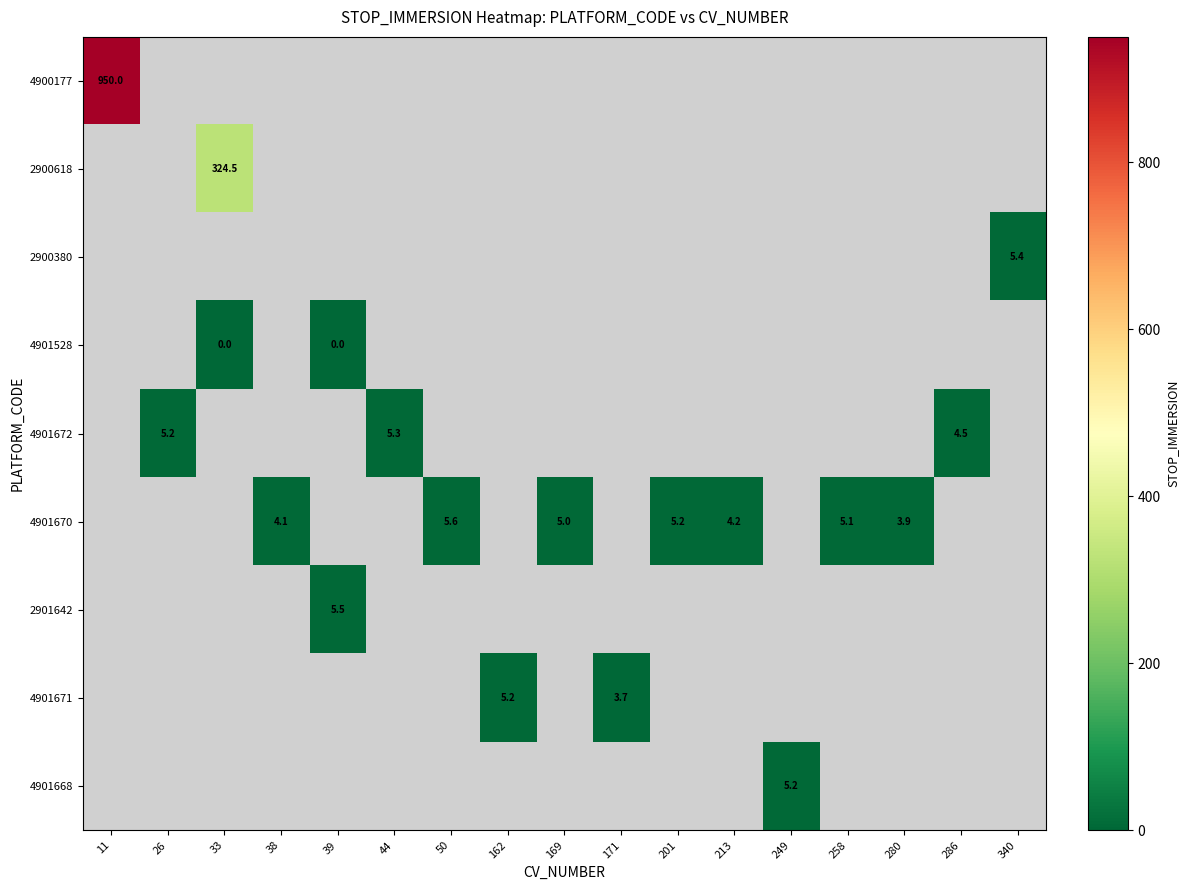

Between 249 and 201, which is larger?

201